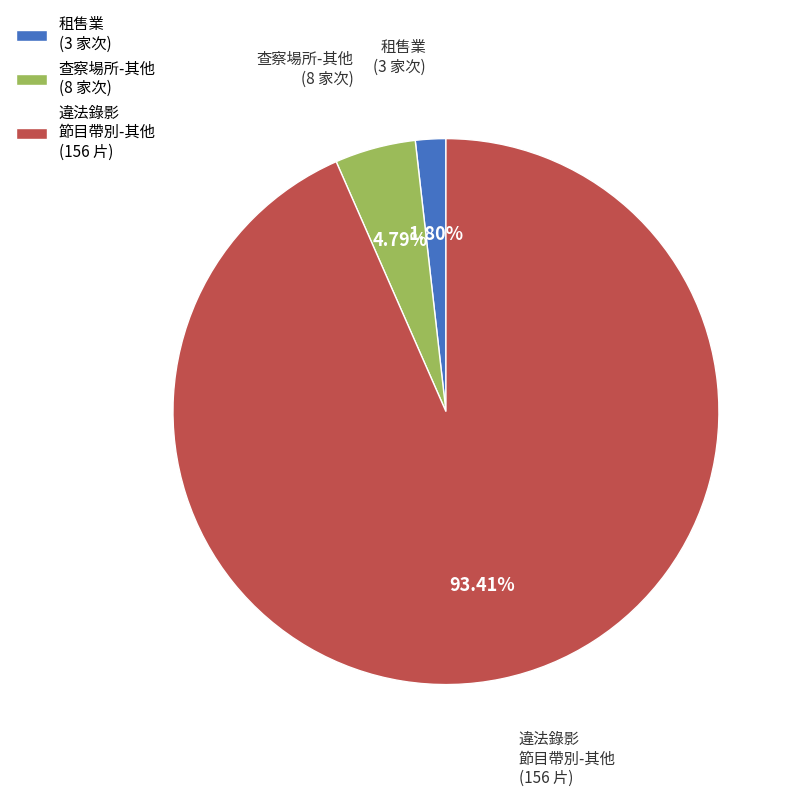

Which category accounts for the majority?

違法錄影 節目帶別-其他 (156 片)